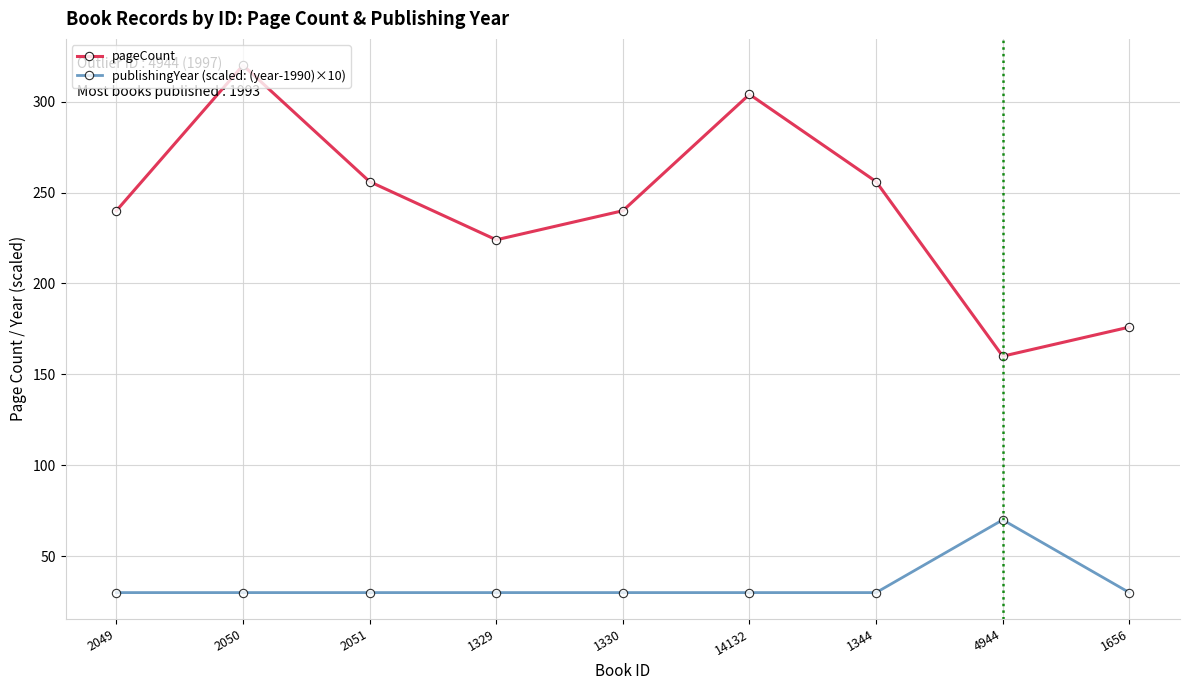

At which category does pageCount reach its first local valley?

1329